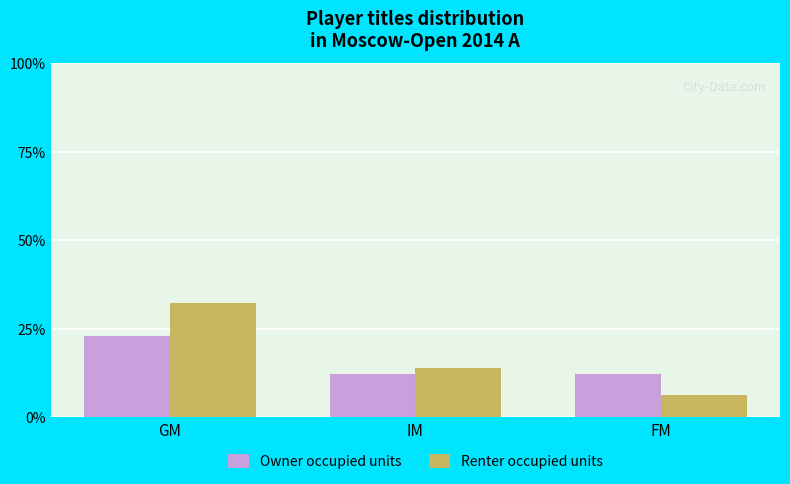

Reading left to right, extract all data points from this chart.

Owner occupied units: GM=23.1	IM=12.3	FM=12.3
Renter occupied units: GM=32.3	IM=13.8	FM=6.2